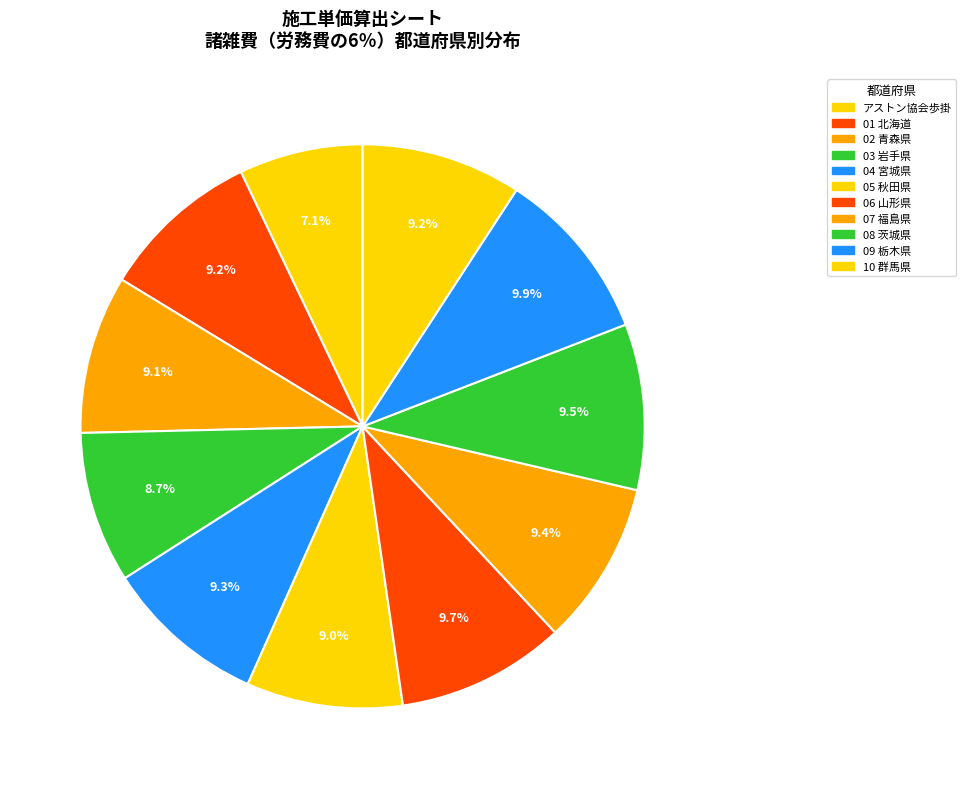

Rank the categories by value from lowest to highest.

アストン協会歩掛, 03 岩手県, 05 秋田県, 02 青森県, 10 群馬県, 01 北海道, 04 宮城県, 07 福島県, 08 茨城県, 06 山形県, 09 栃木県